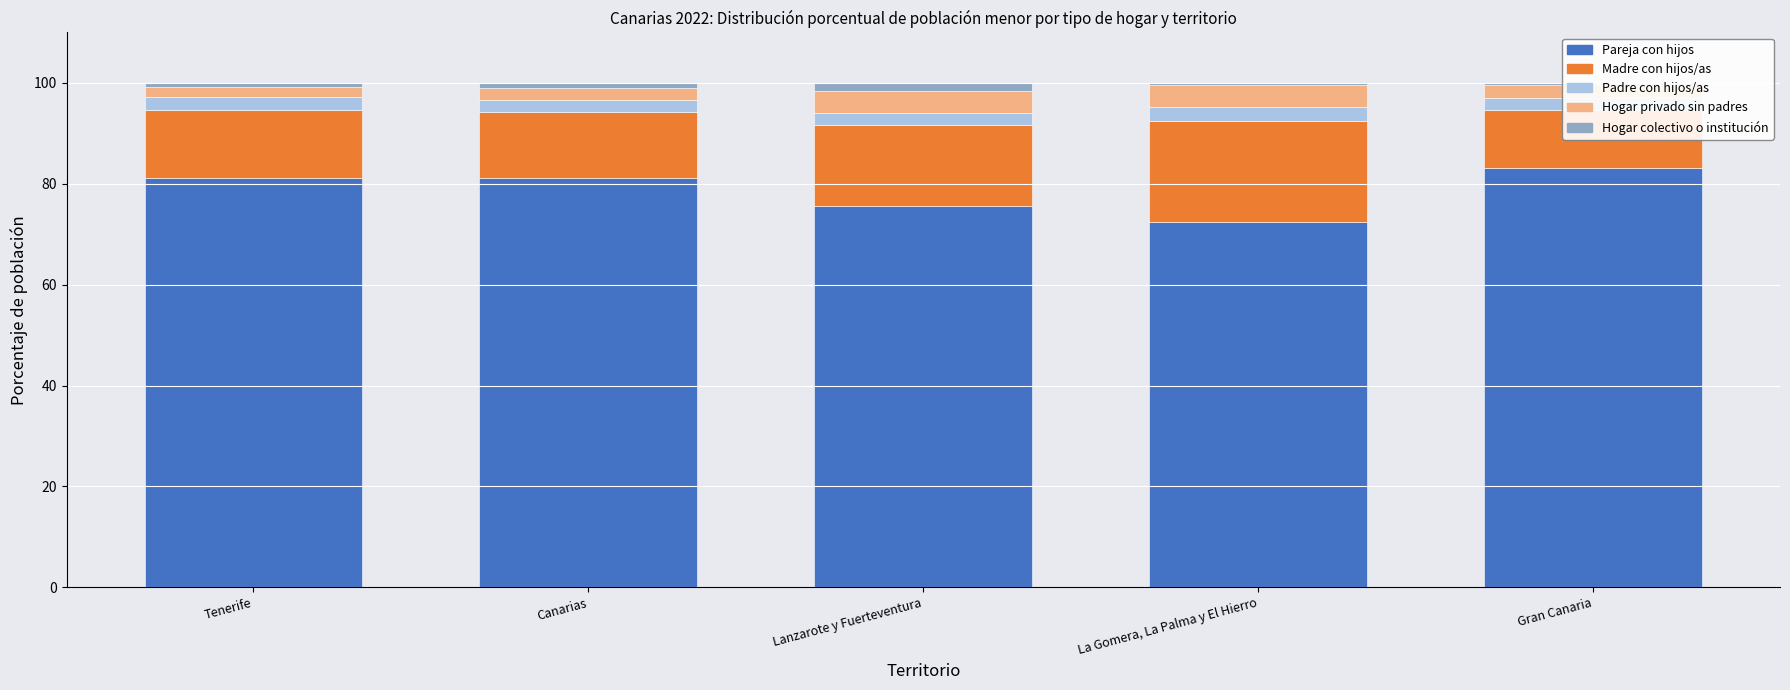

What are all the series names shown in the legend?

Pareja con hijos, Madre con hijos/as, Padre con hijos/as, Hogar privado sin padres, Hogar colectivo o institución